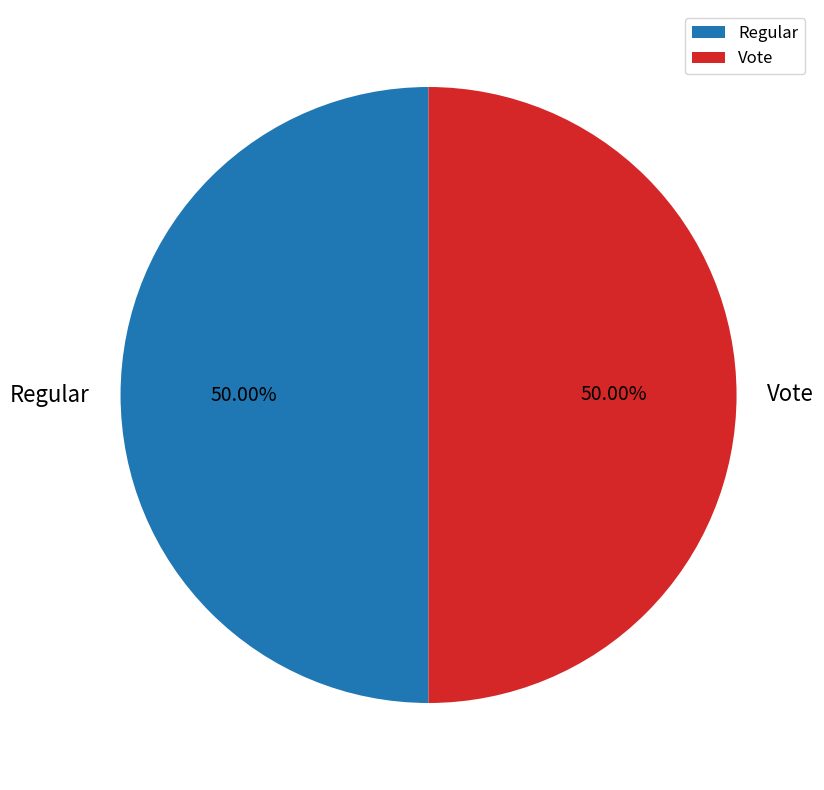

Do Vote and Regular together represent more than half of the pie?

Yes